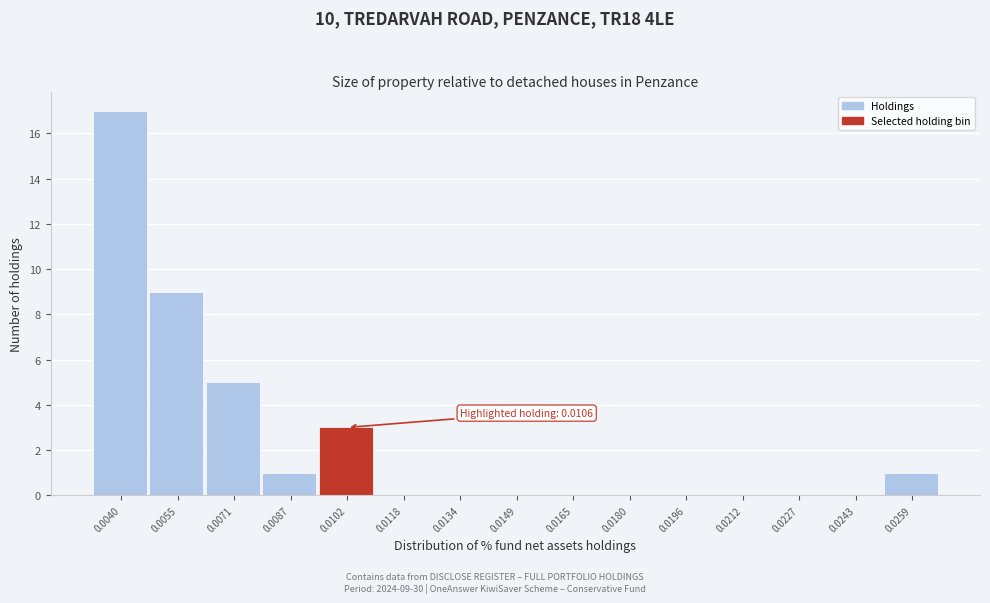

Reading right to left, list all the values displayed in this chart.

0.0259=1	0.0243=0	0.0227=0	0.0212=0	0.0196=0	0.0180=0	0.0165=0	0.0149=0	0.0134=0	0.0118=0	0.0102=3	0.0087=1	0.0071=5	0.0055=9	0.0040=17